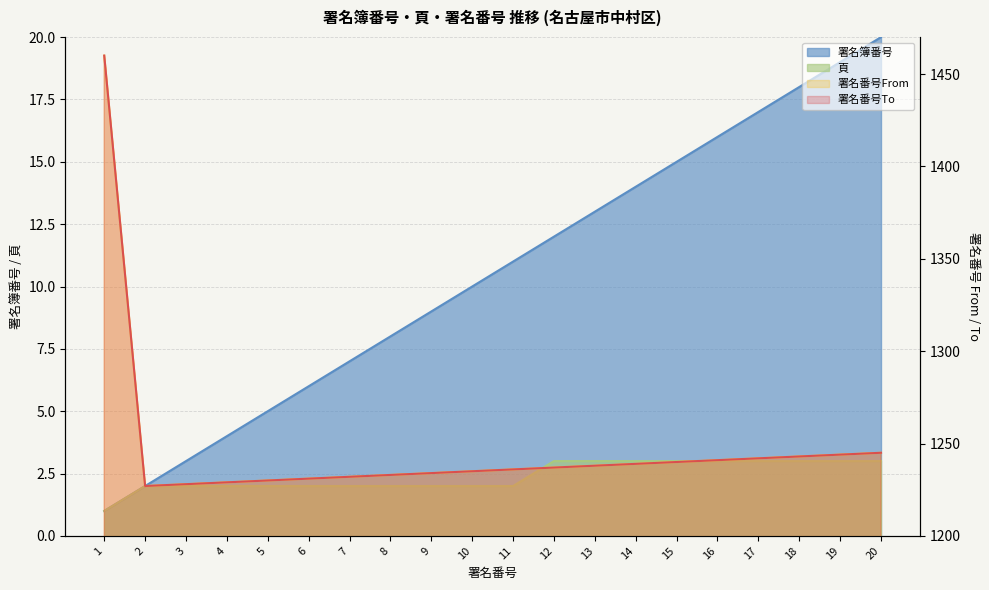

Which series has the largest total across all categories?

署名番号From